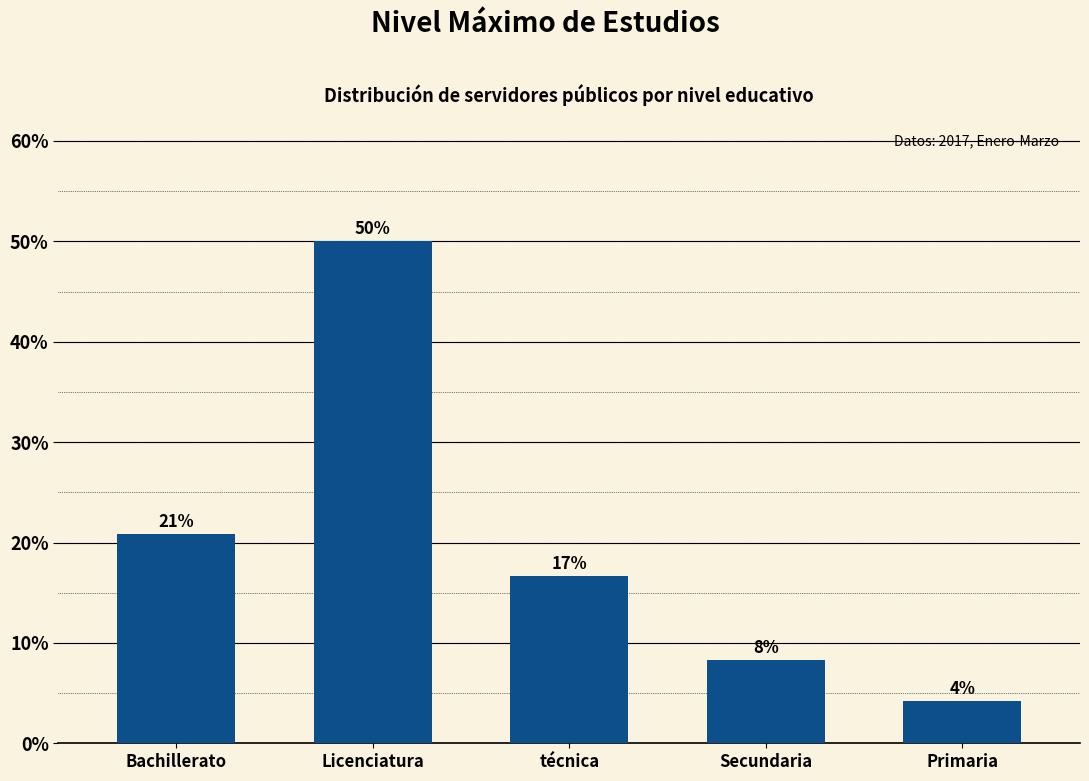

How many bars are there in total?

5